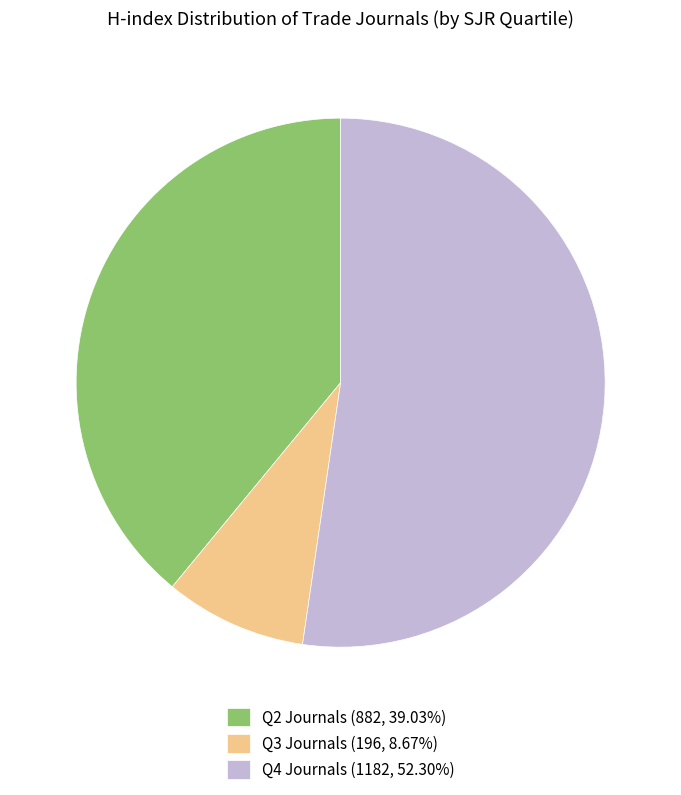

Do Q2 Journals (882, 39.03%) and Q3 Journals (196, 8.67%) together represent more than half of the pie?

No